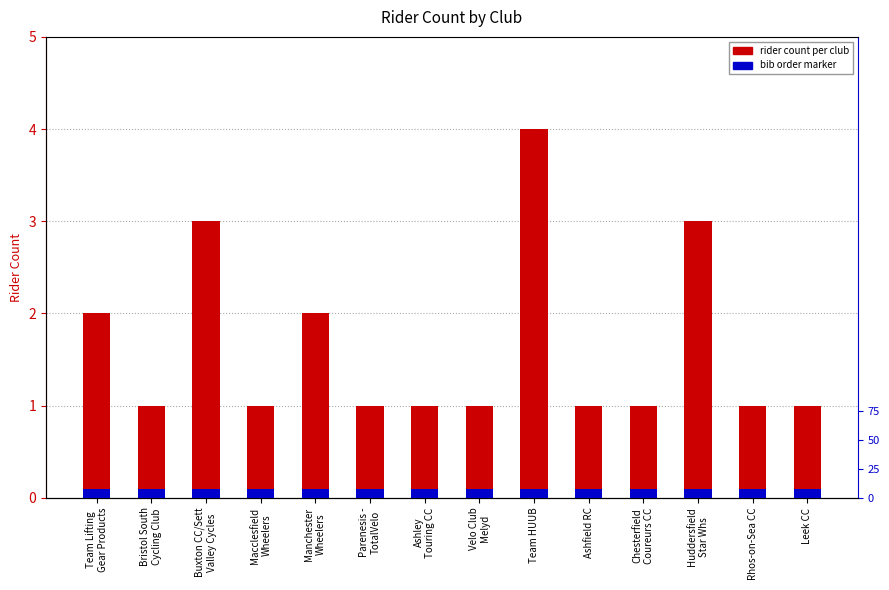

At how many categories does at least one series exceed 3?

1